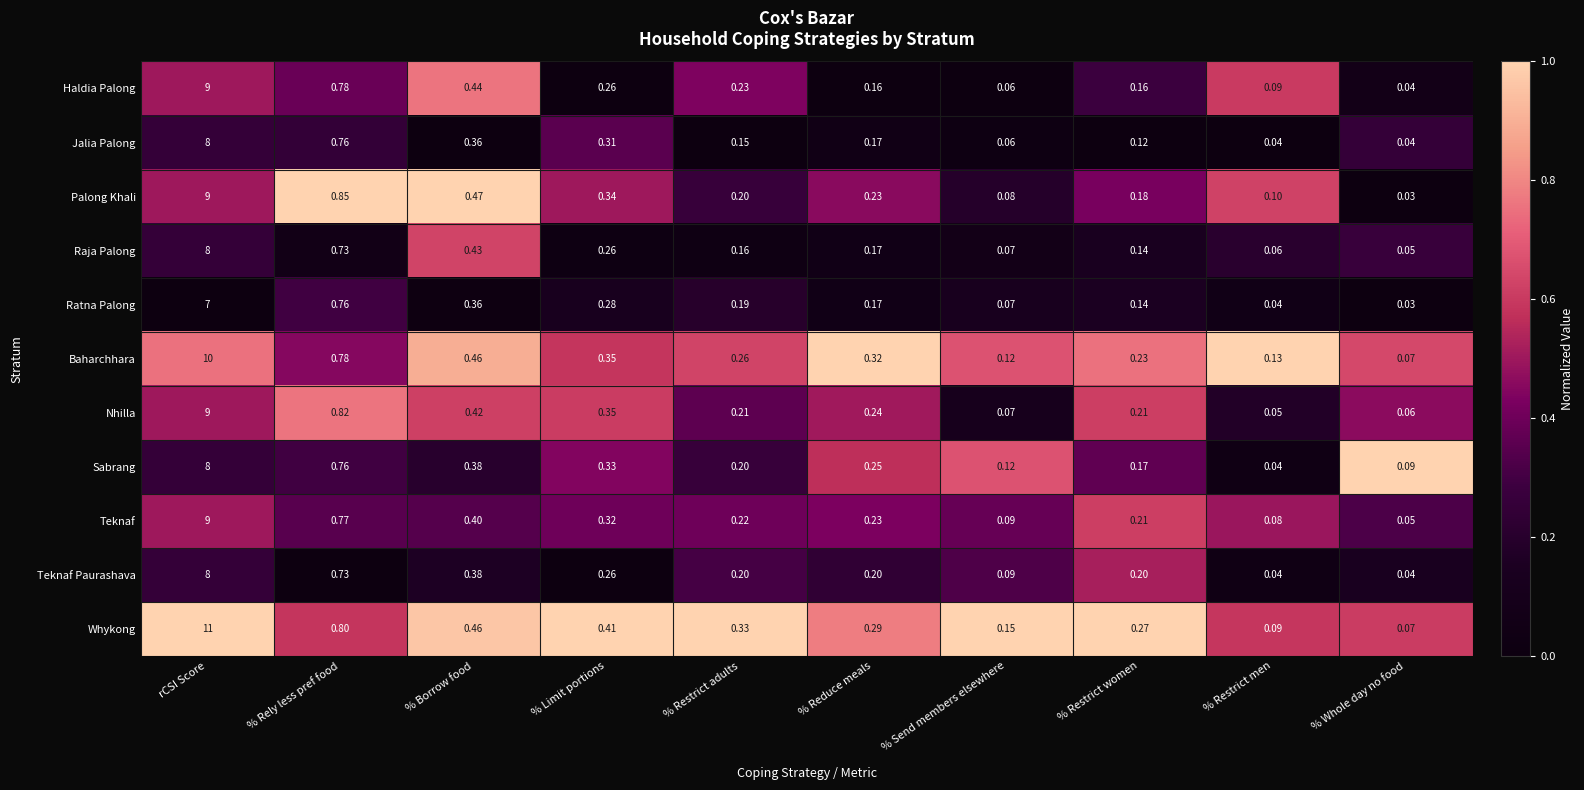

At which label does Baharchhara reach its minimum?

% Whole day no food